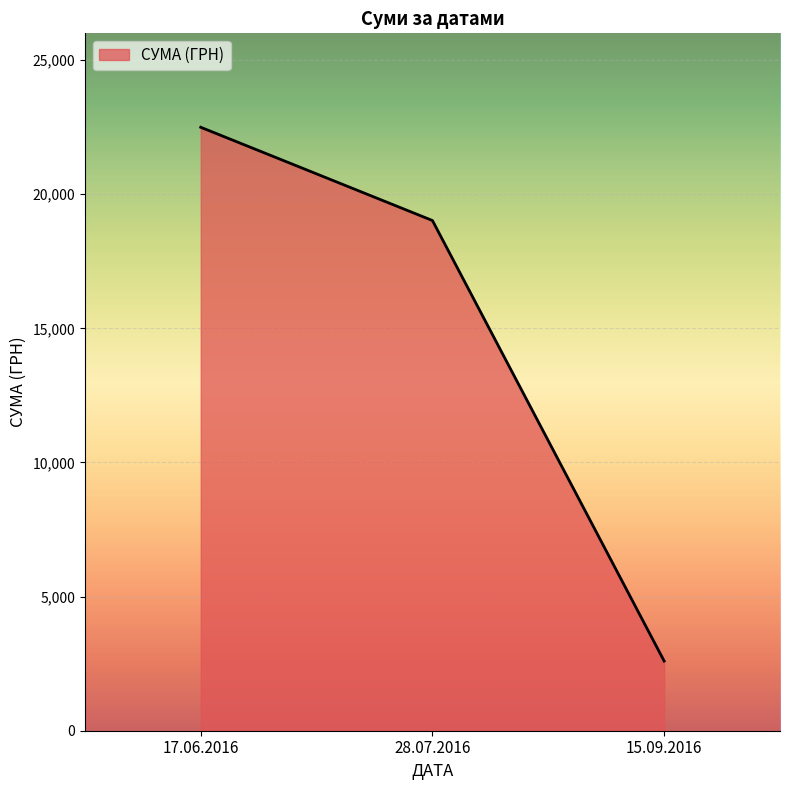

How many lines are shown in the chart?

1